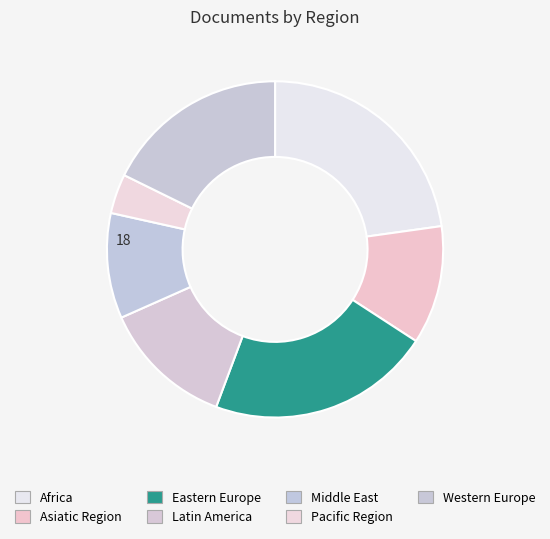

How much of the chart is everything except Pacific Region?

96.2%